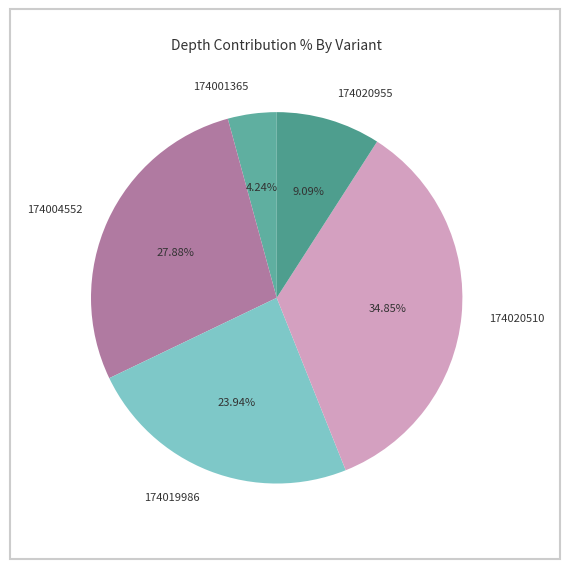

What is the total percentage of 174004552 and 174001365?

32.1%